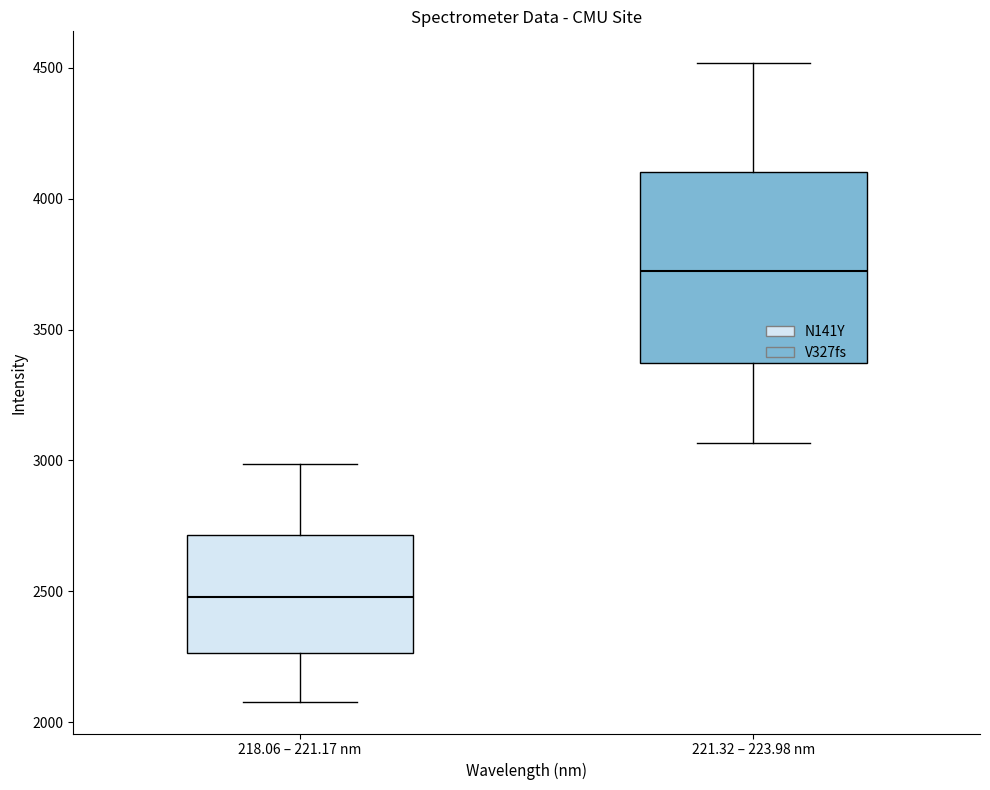

Reading left to right, transcribe this box plot: for each box, give where its median line is, the range the box spans, and where its two whiskers end, as read against the y-axis. The values are not printed on the chart, so give them approximately, as read against the axis.

218.06 – 221.17 nm: median 2500, box 2250 to 2700, whiskers 2100 to 3000
221.32 – 223.98 nm: median 3700, box 3350 to 4100, whiskers 3050 to 4500